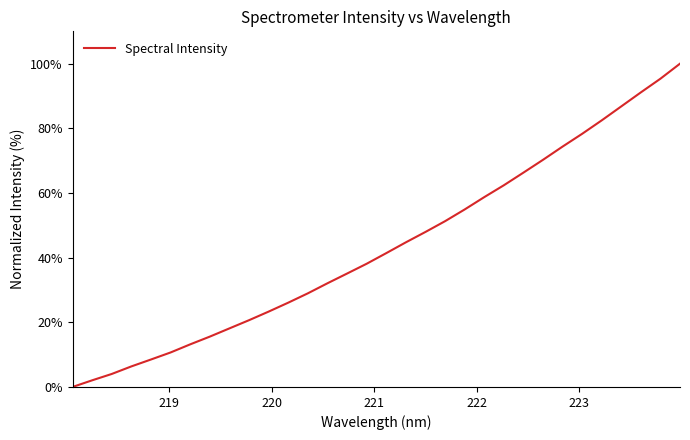

True or false: there are more than 1 points higher than both neighbors.

False